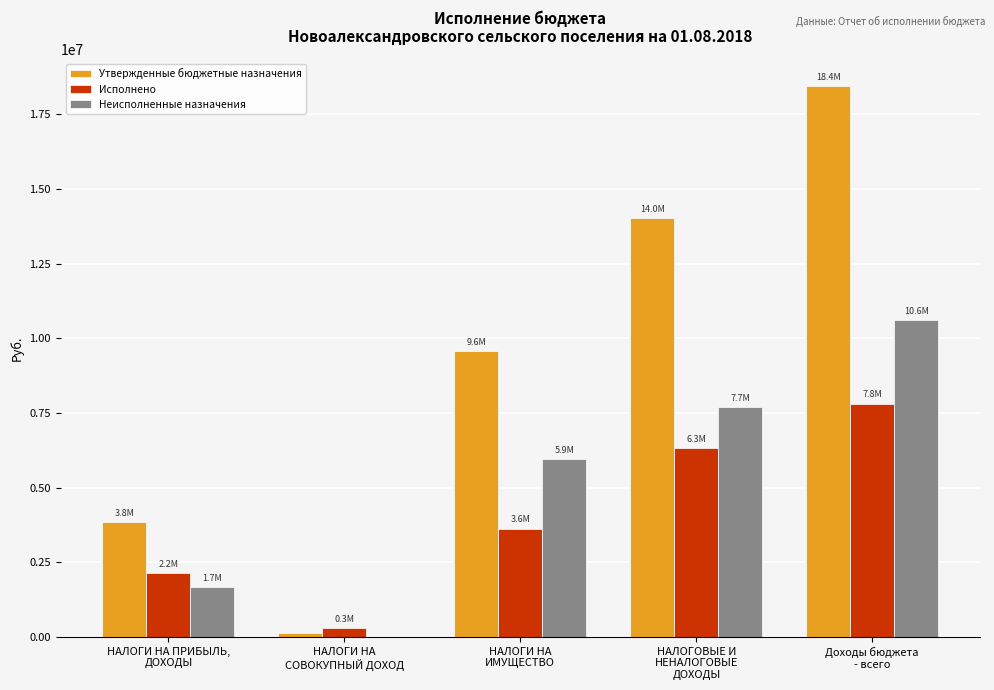

Between НАЛОГИ НА
СОВОКУПНЫЙ ДОХОД and НАЛОГОВЫЕ И
НЕНАЛОГОВЫЕ
ДОХОДЫ, which series saw the biggest shift?

Утвержденные бюджетные назначения